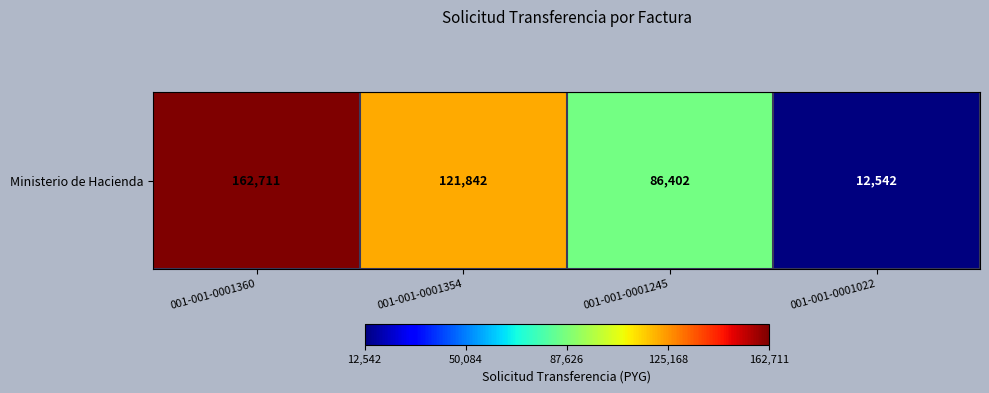

Approximately how many times larger is the value at 001-001-0001245 compared to 001-001-0001022?

6.9